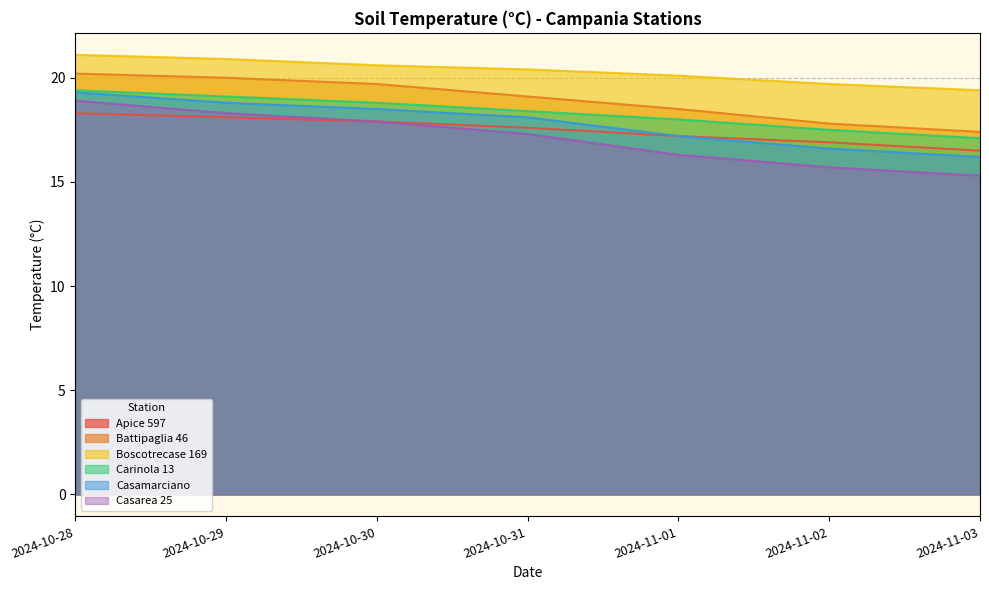

At 2024-11-03, list the series in order from smallest to largest.

Casarea 25, Casamarciano, Apice 597, Carinola 13, Battipaglia 46, Boscotrecase 169